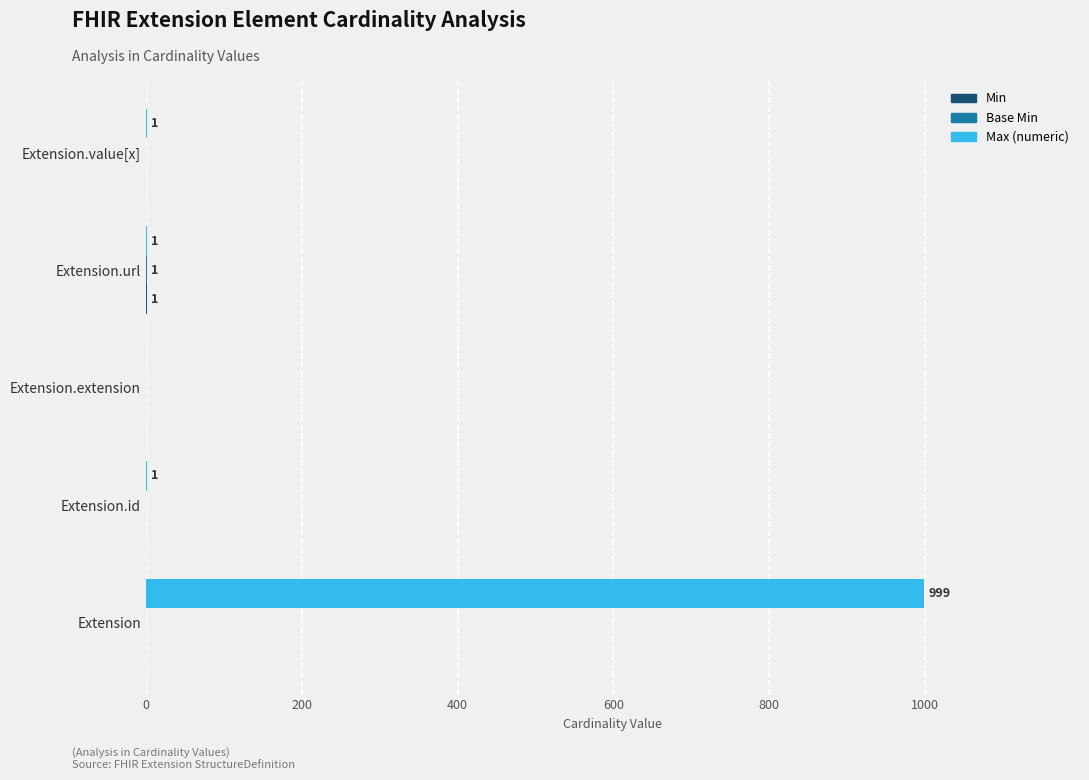

Which series has the largest total across all categories?

Max (numeric)